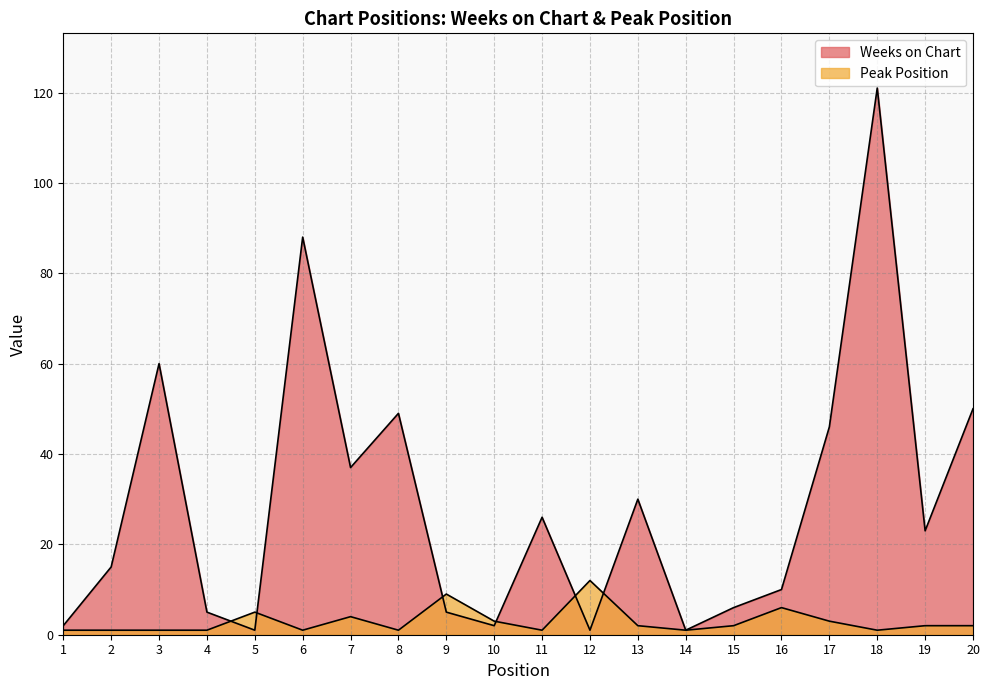

Where is the first local maximum for Weeks on Chart?

3